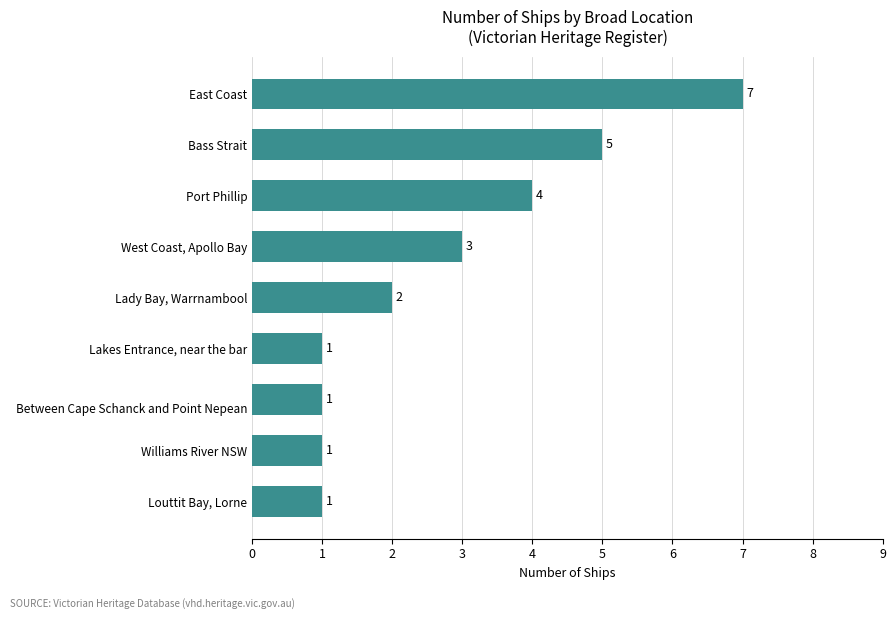

Which category has the highest value across all series?

East Coast